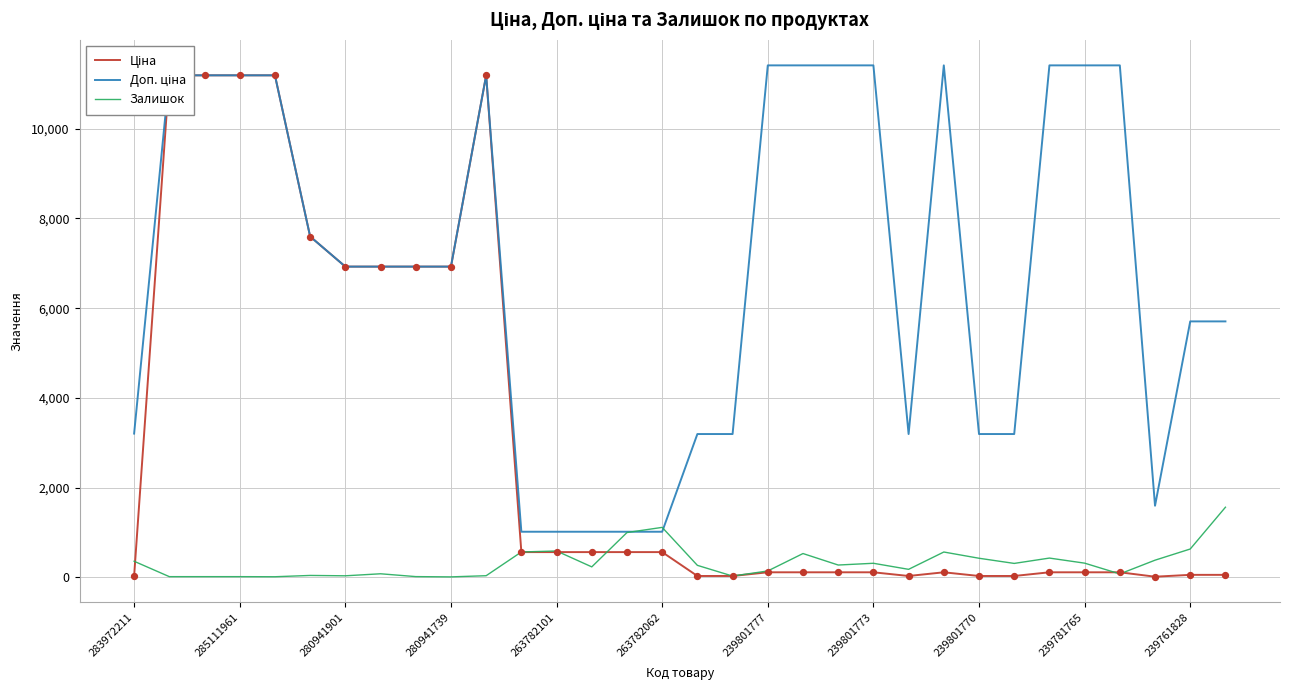

Where is Залишок nearest to the value 788?

239761828